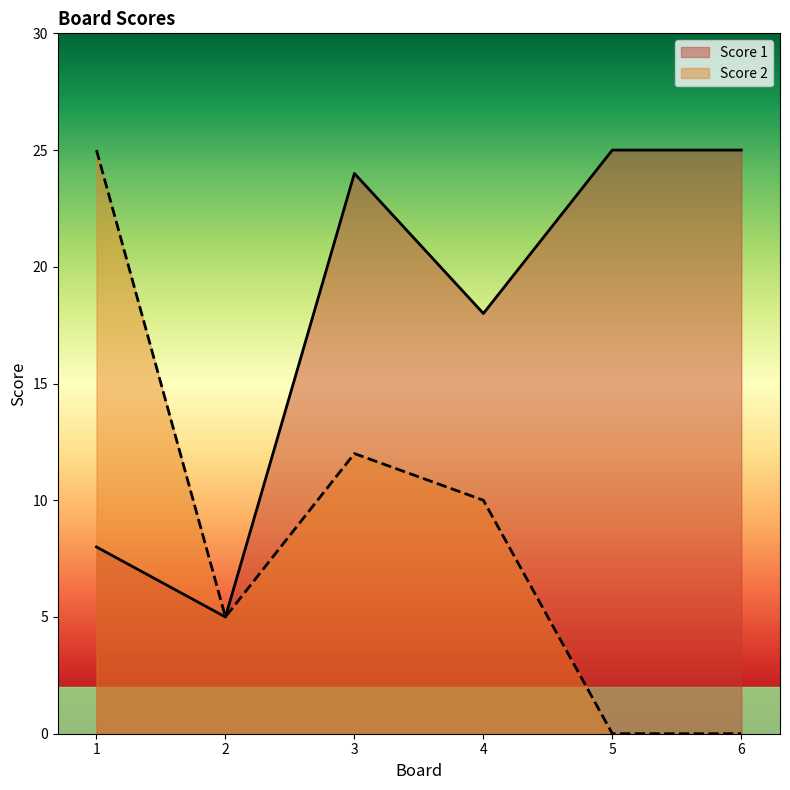

At which category is the sum across all series the highest?

3